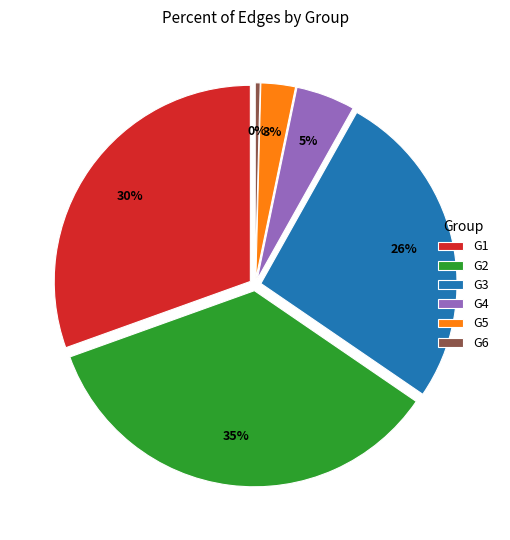

What is the change in value from G1 to G6?

-74